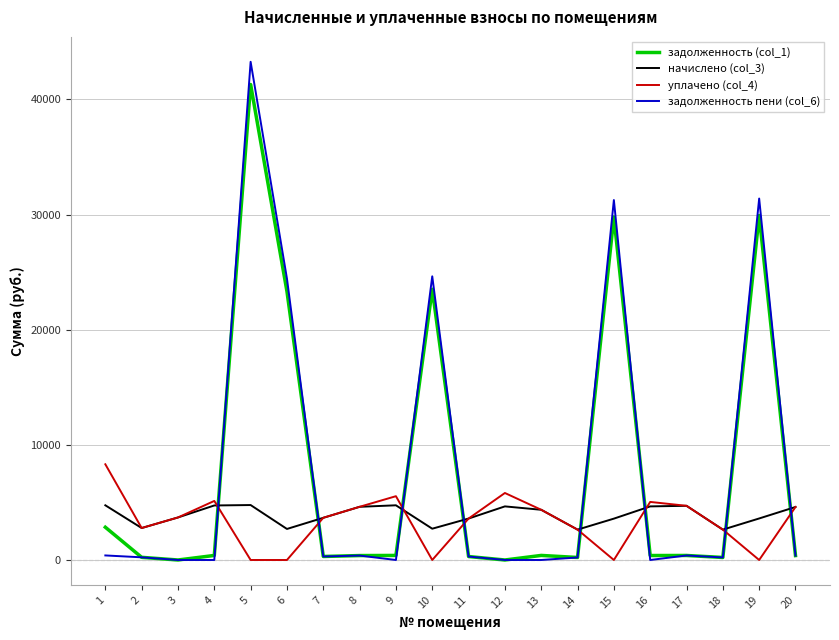

At which label does задолженность (col_1) first exceed 392?

1